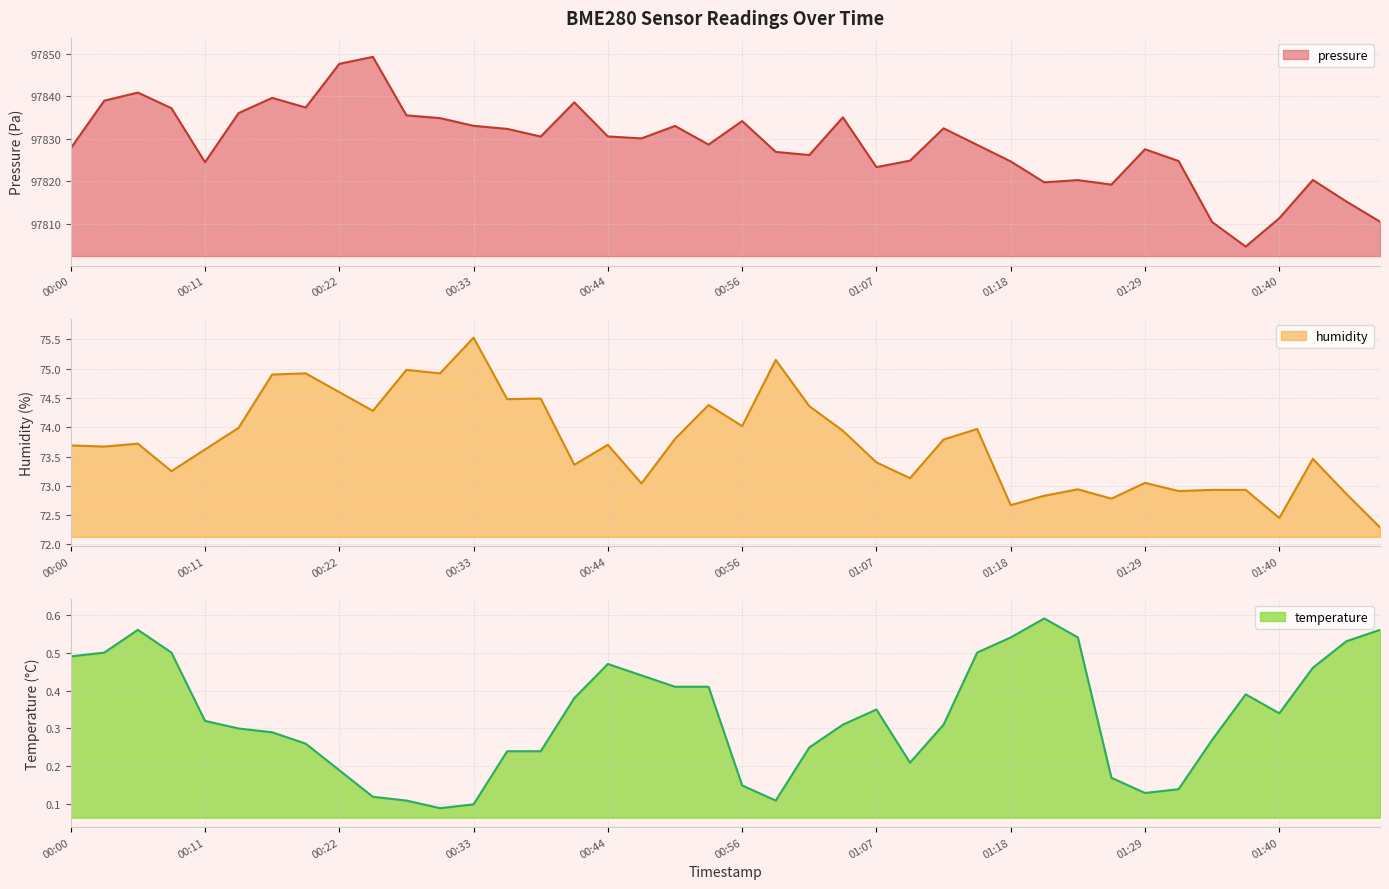

What is the label of the 19th point from the right?

00:58